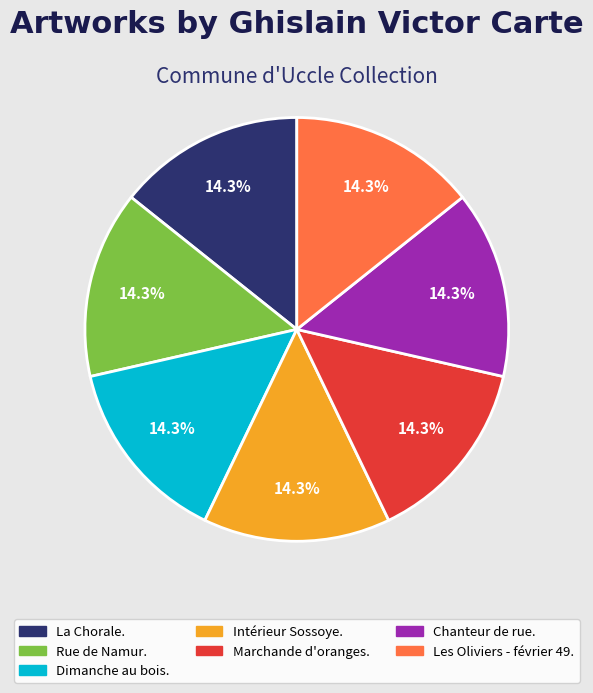

What percentage do Les Oliviers - février 49. and Chanteur de rue. together represent?

28.6%